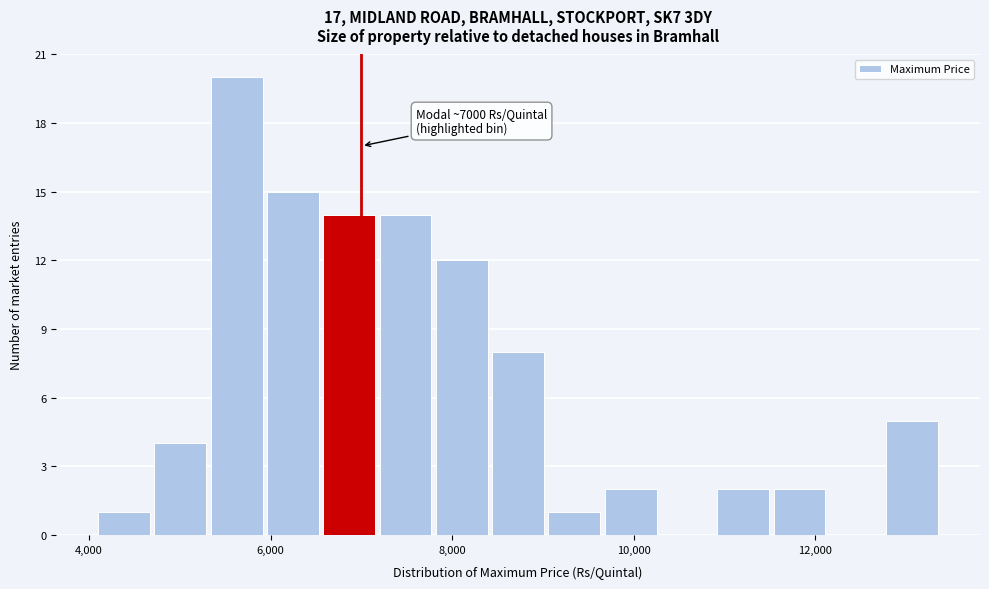

Around what value on the x-axis is the tallest bar? Give the approximate position of its centre, as read against the axis.

5600